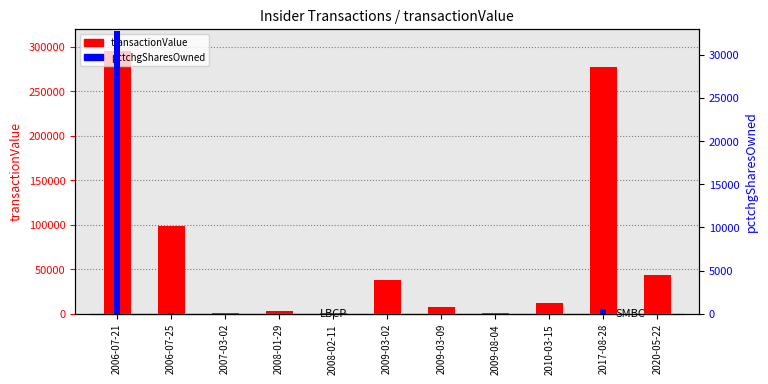

What is the sum of all transactionValue values?

778426